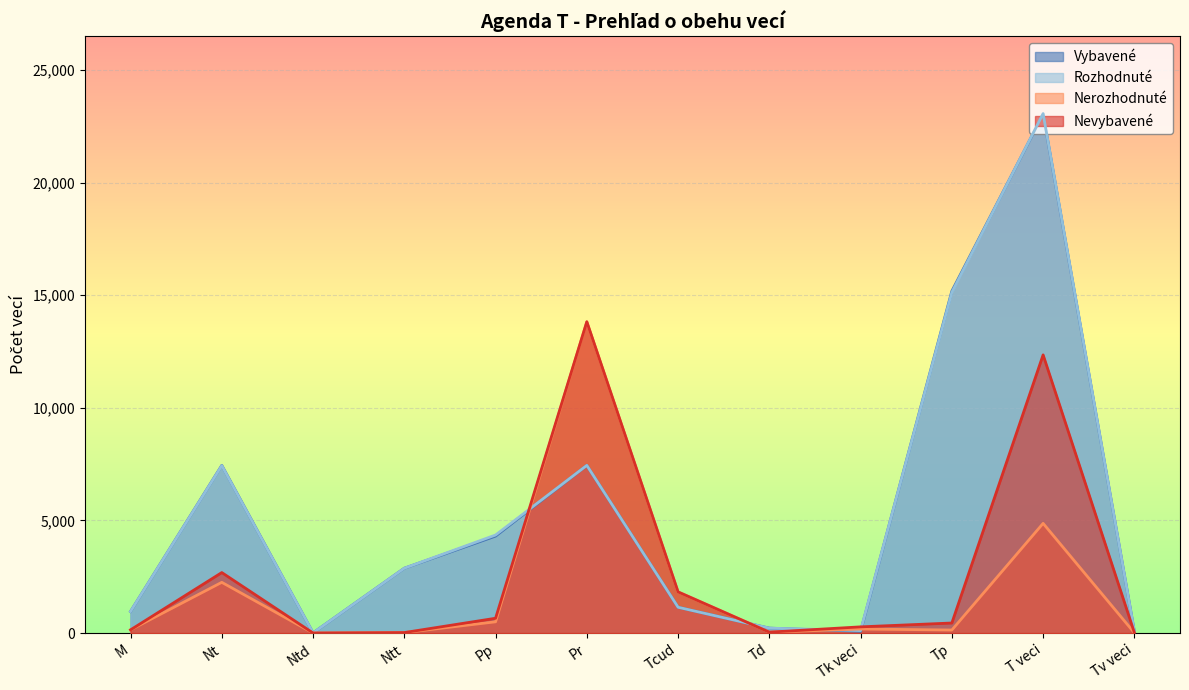

At which category is the sum across all series the highest?

T veci